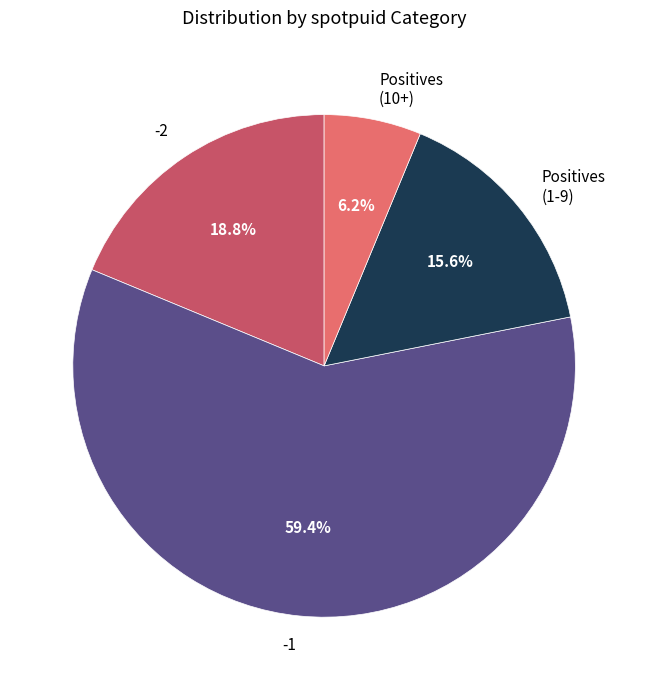

To the nearest percent, what percentage of the pie is -2?

19%